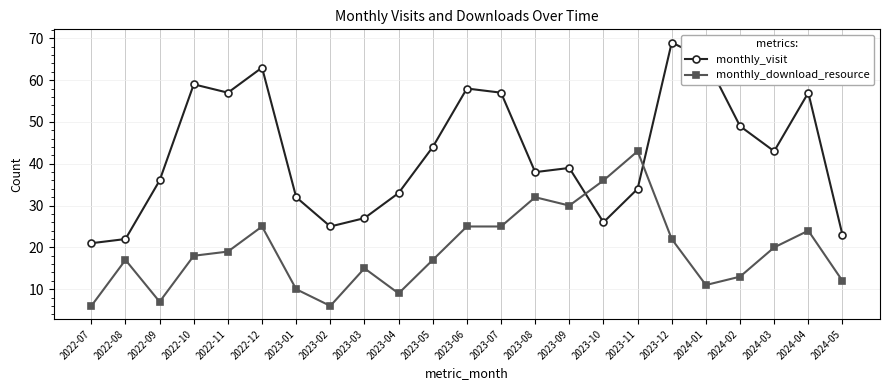

What is the highest value of the monthly_visit series?

69